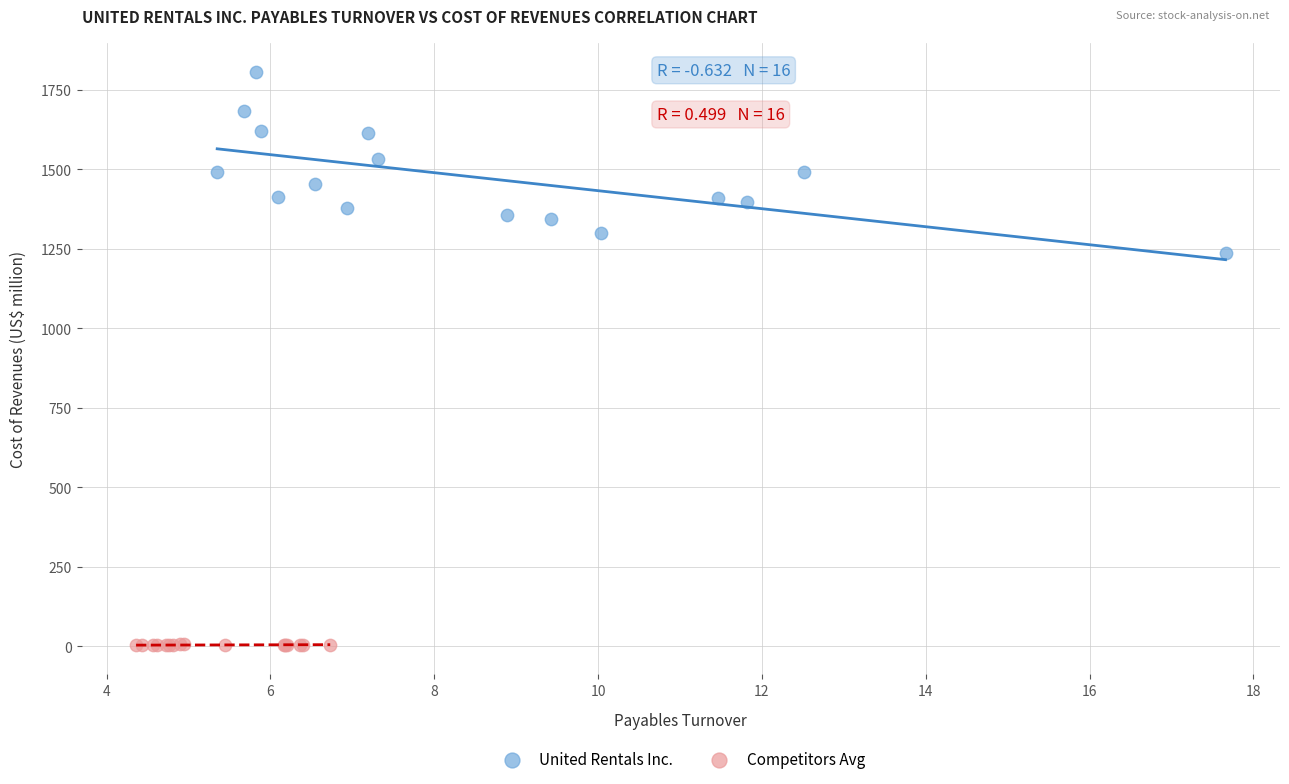

Which series has the widest spread of Y values?

United Rentals Inc.